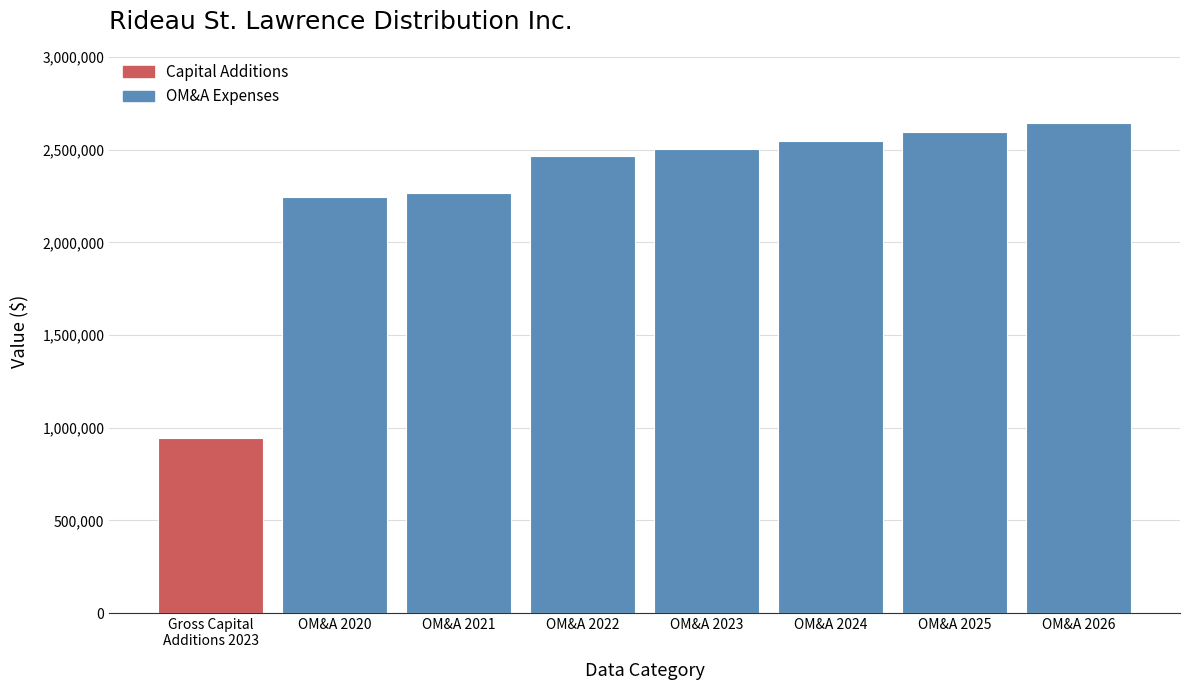

Reading right to left, list all the values displayed in this chart.

2642174.3	2594766.3	2548220.3	2502517.3	2464773.3	2267290.3	2243175.1	946548.0